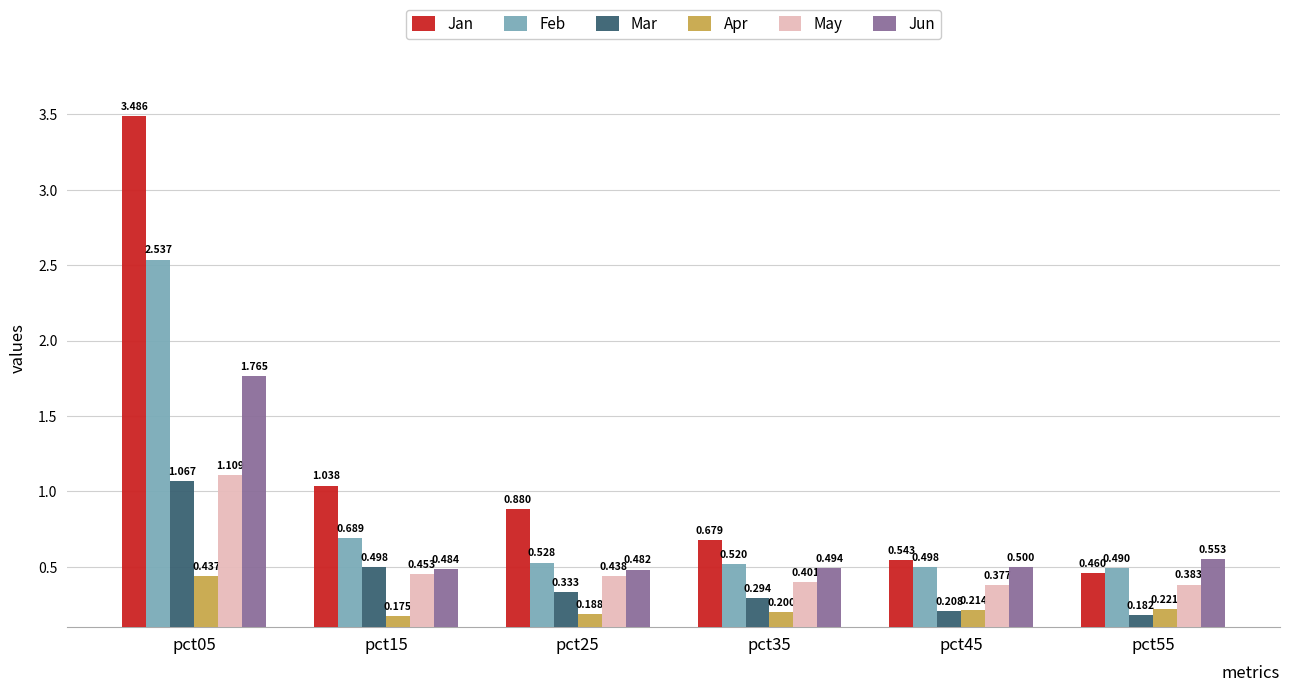

What is the value of the Feb bar at the 6th from the left?

0.5